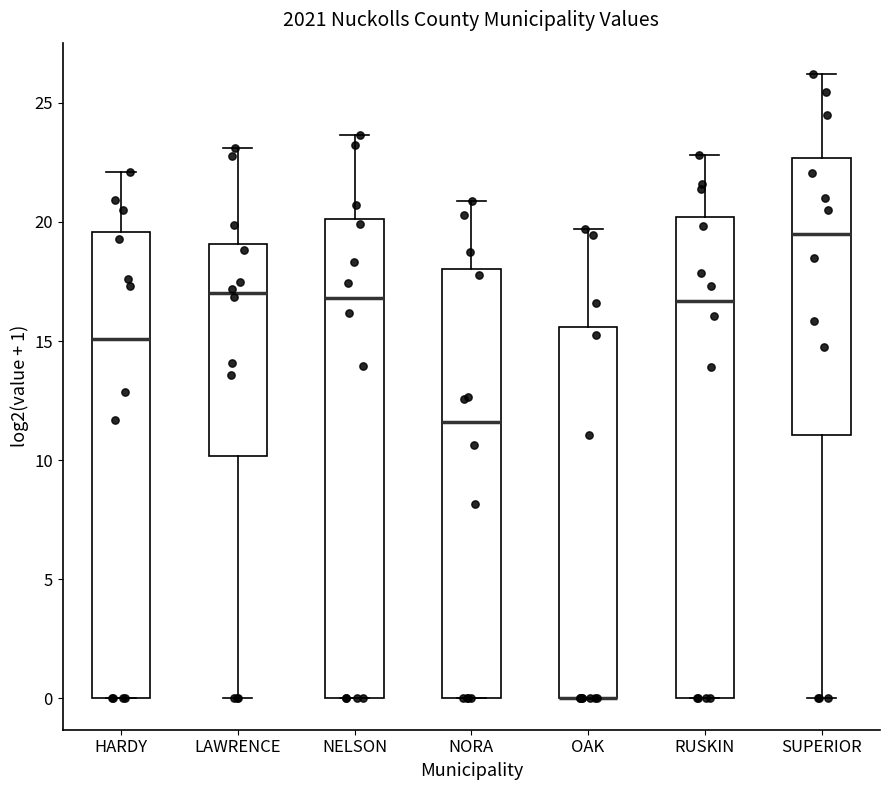

Reading left to right, read every box against the y-axis: the position of its median line, the range the box covers, and the ends of its whiskers. The values are not printed on the chart, so give them approximately, as read against the axis.

HARDY: median 15.0, box 0.0 to 19.5, whiskers 0.0 to 22.0
LAWRENCE: median 17.0, box 10.0 to 19.0, whiskers 0.0 to 23.0
NELSON: median 17.0, box 0.0 to 20.0, whiskers 0.0 to 23.5
NORA: median 11.5, box 0.0 to 18.0, whiskers 0.0 to 21.0
OAK: median 0.0 (drawn on the box's lower edge), box 0.0 to 15.5, whiskers 0.0 to 19.5
RUSKIN: median 16.5, box 0.0 to 20.0, whiskers 0.0 to 23.0
SUPERIOR: median 19.5, box 11.0 to 22.5, whiskers 0.0 to 26.0